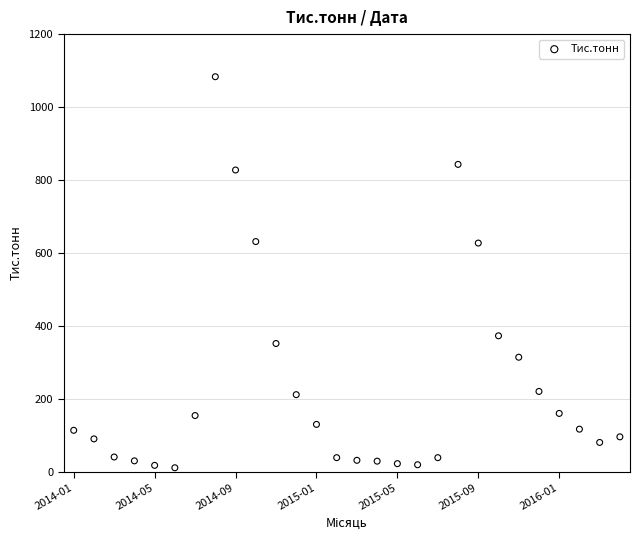

What is the range of Y values (max minus min)?

1072.2